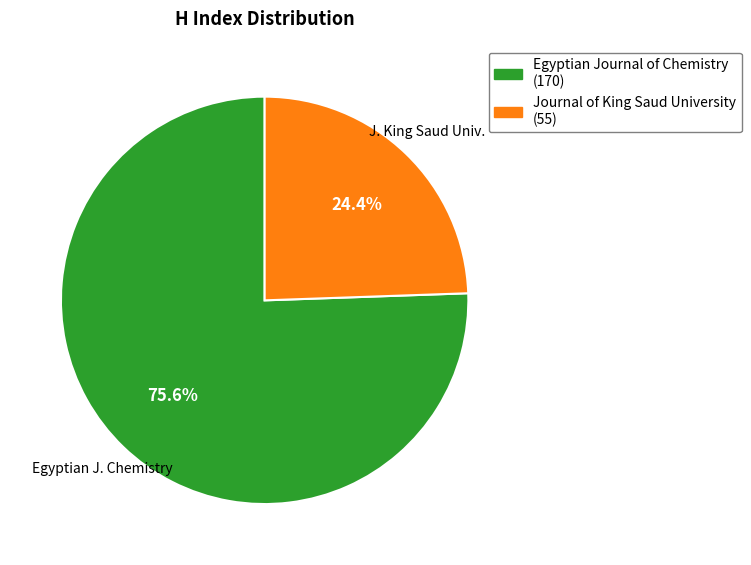

To the nearest percent, what is the combined percentage of Journal of King Saud University and Egyptian Journal of Chemistry?

100%